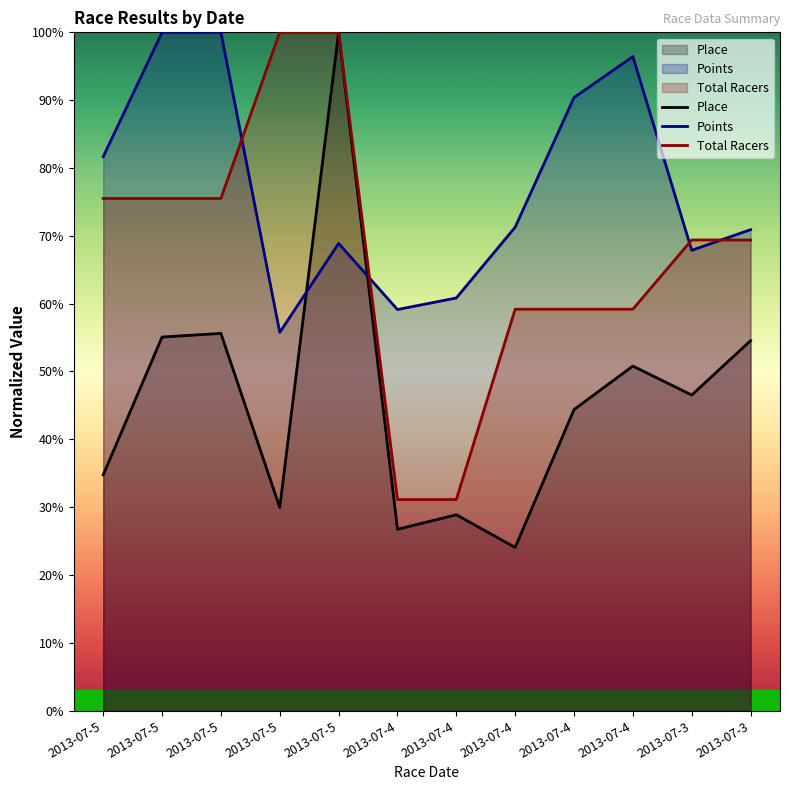

True or false: Total Racers has more than 0 points higher than both neighbors.

False